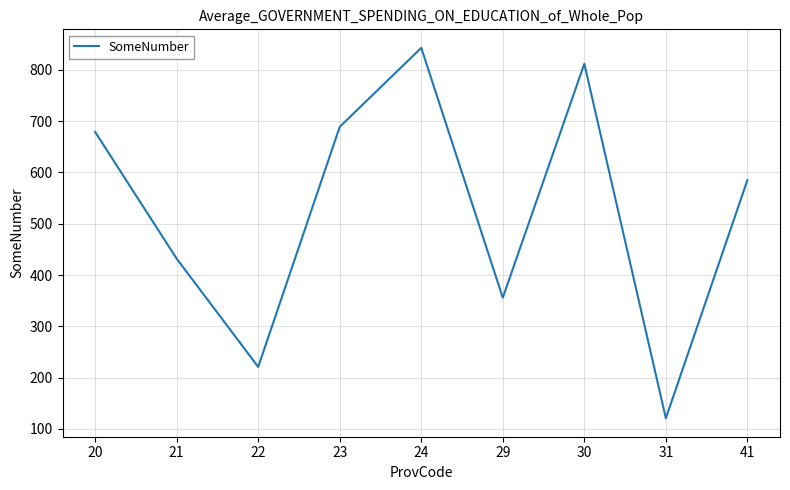

How many lines are shown in the chart?

1